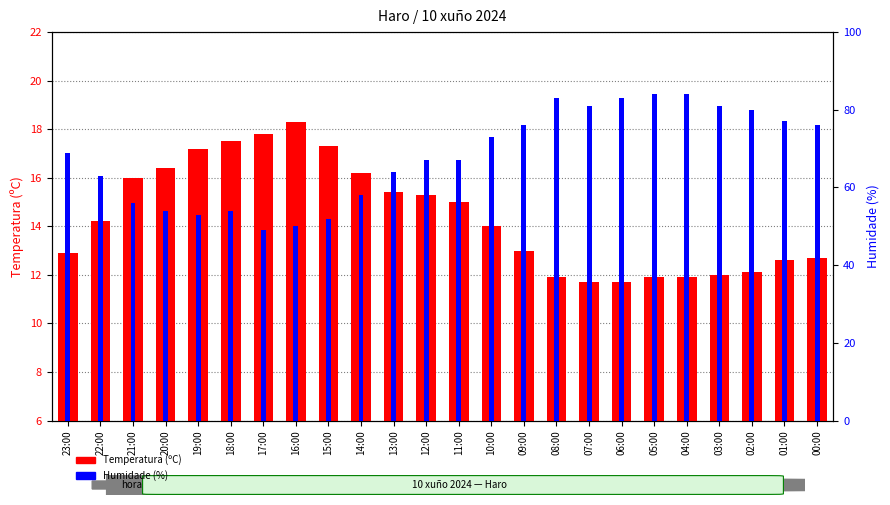

What is the difference between the Humidade (%) values at 20:00 and 09:00?

22.0